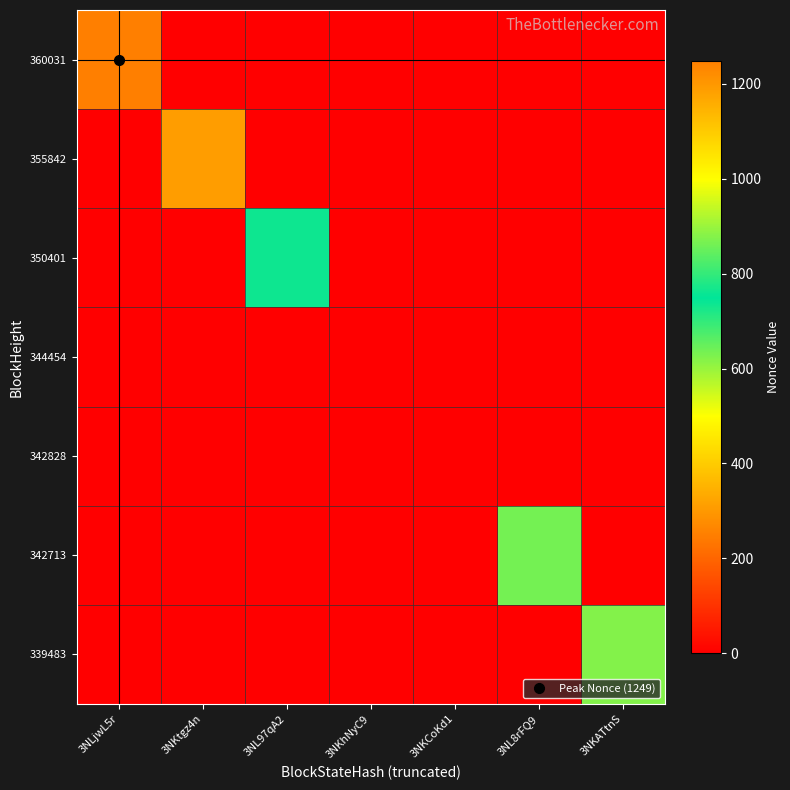

How many categories are shown in the chart?

7